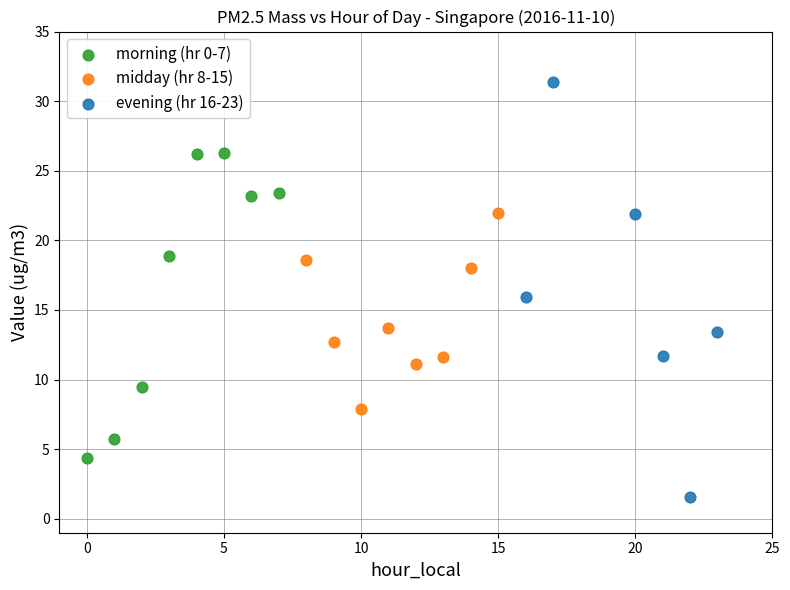

Which series has the largest Y range (max minus min)?

evening (hr 16-23)